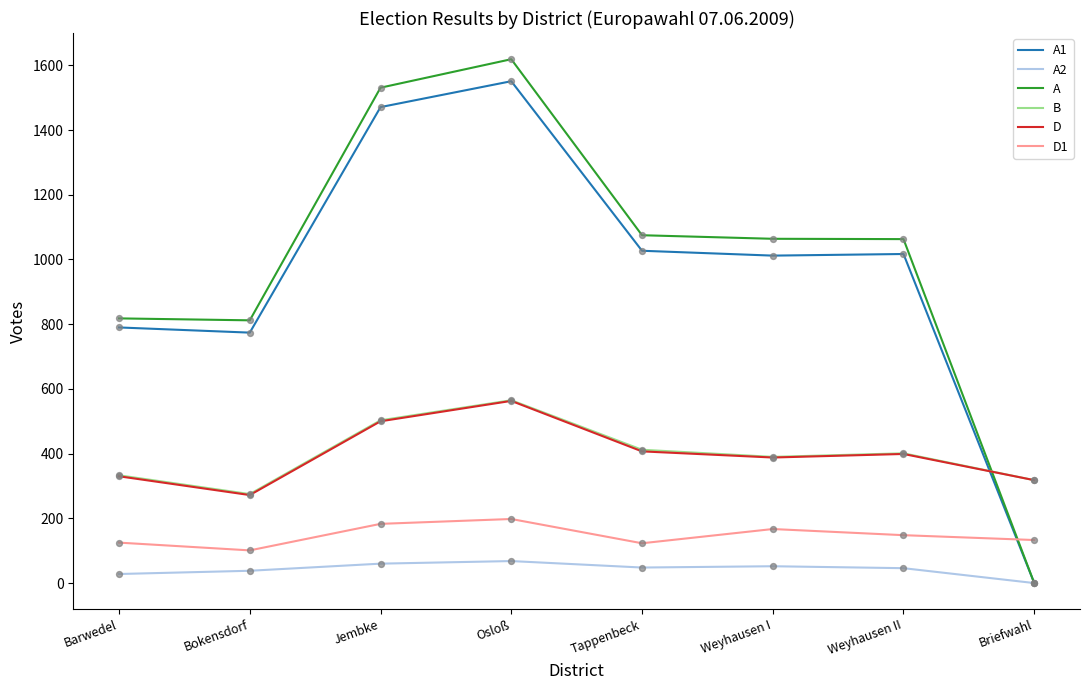

What is the total value across all series at Osloß?

4564